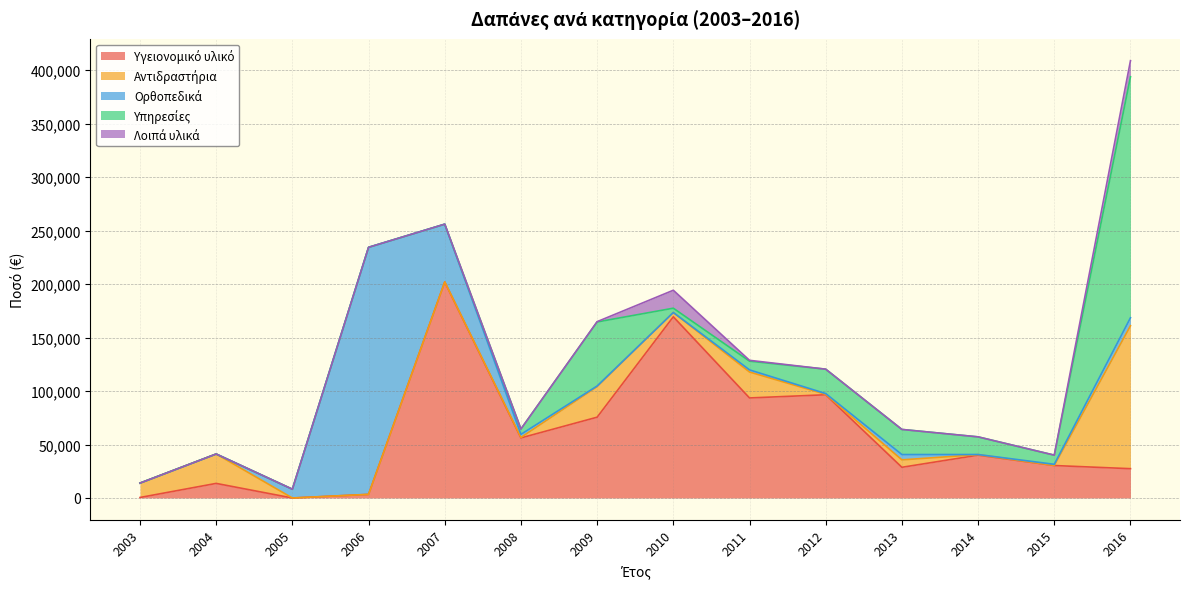

At which label is Αντιδραστήρια closest to 66815?

2009